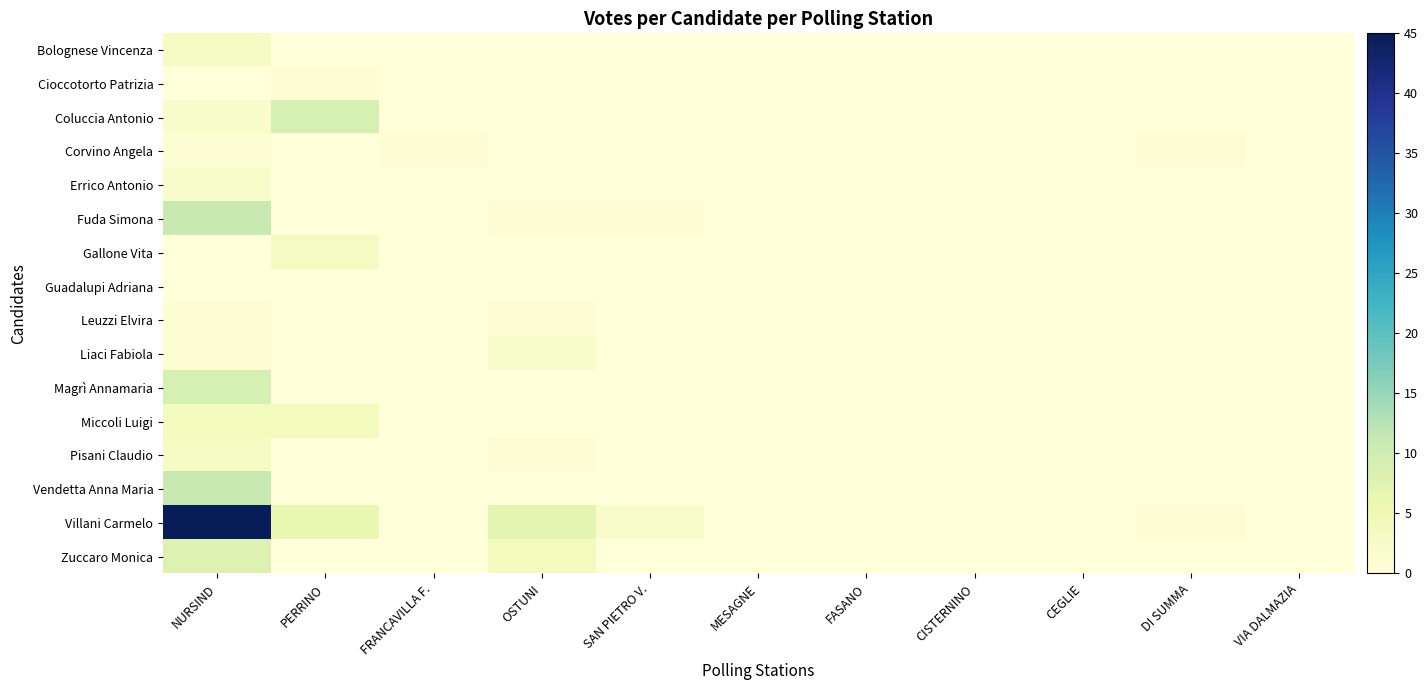

Which series changed the most between OSTUNI and VIA DALMAZIA?

Villani Carmelo